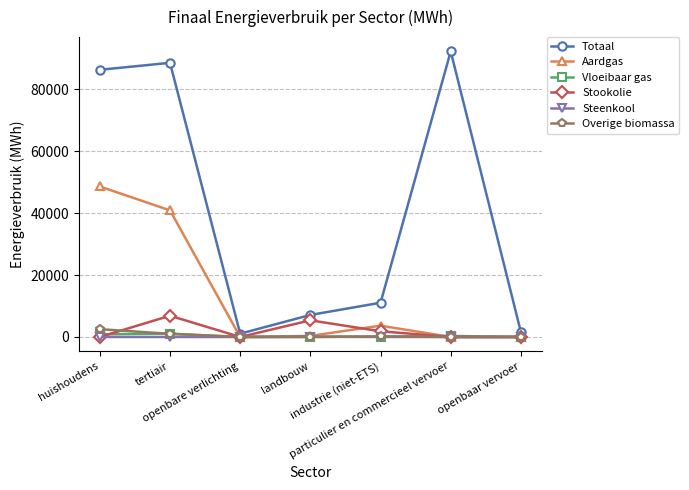

What is the label of the 3rd point from the right?

industrie (niet-ETS)